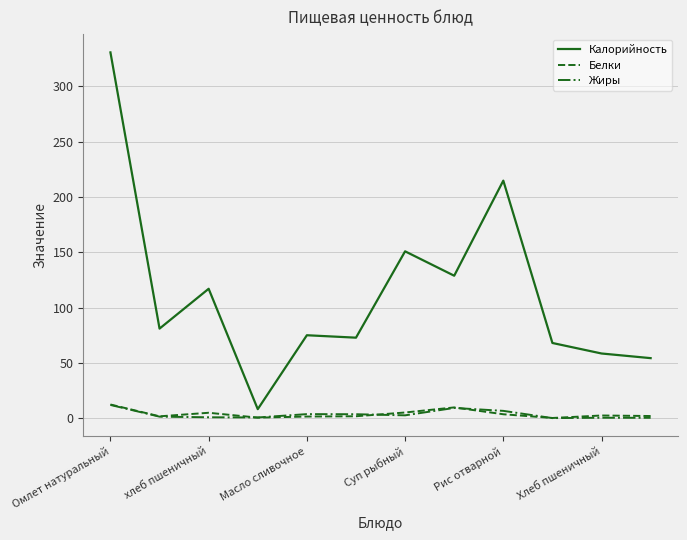

True or false: Жиры and Калорийность cross at least once.

False